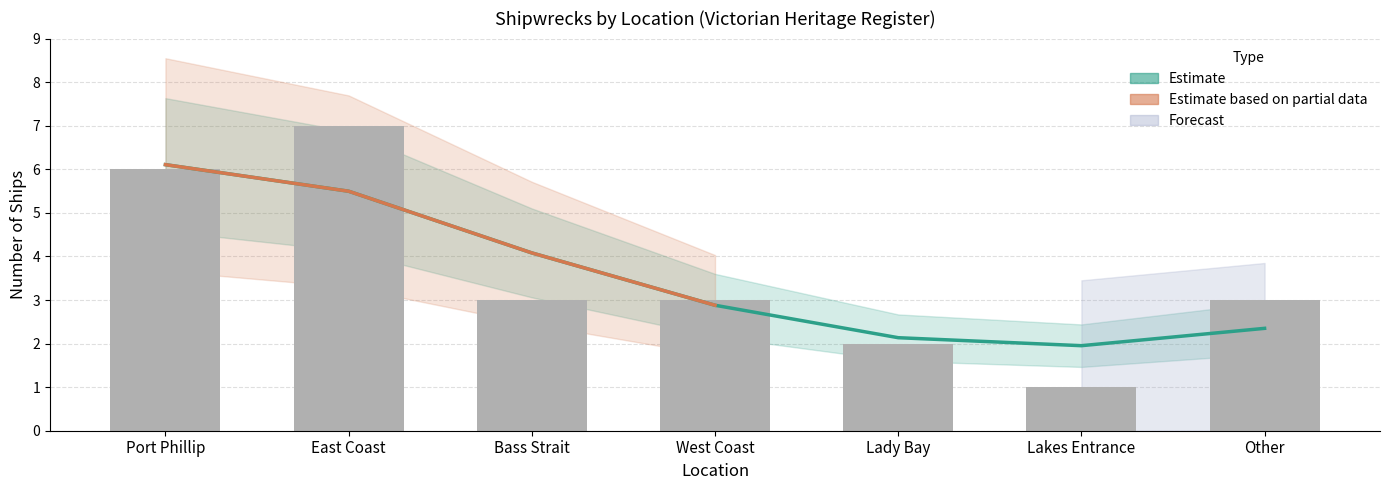

How many values are below 3?

2